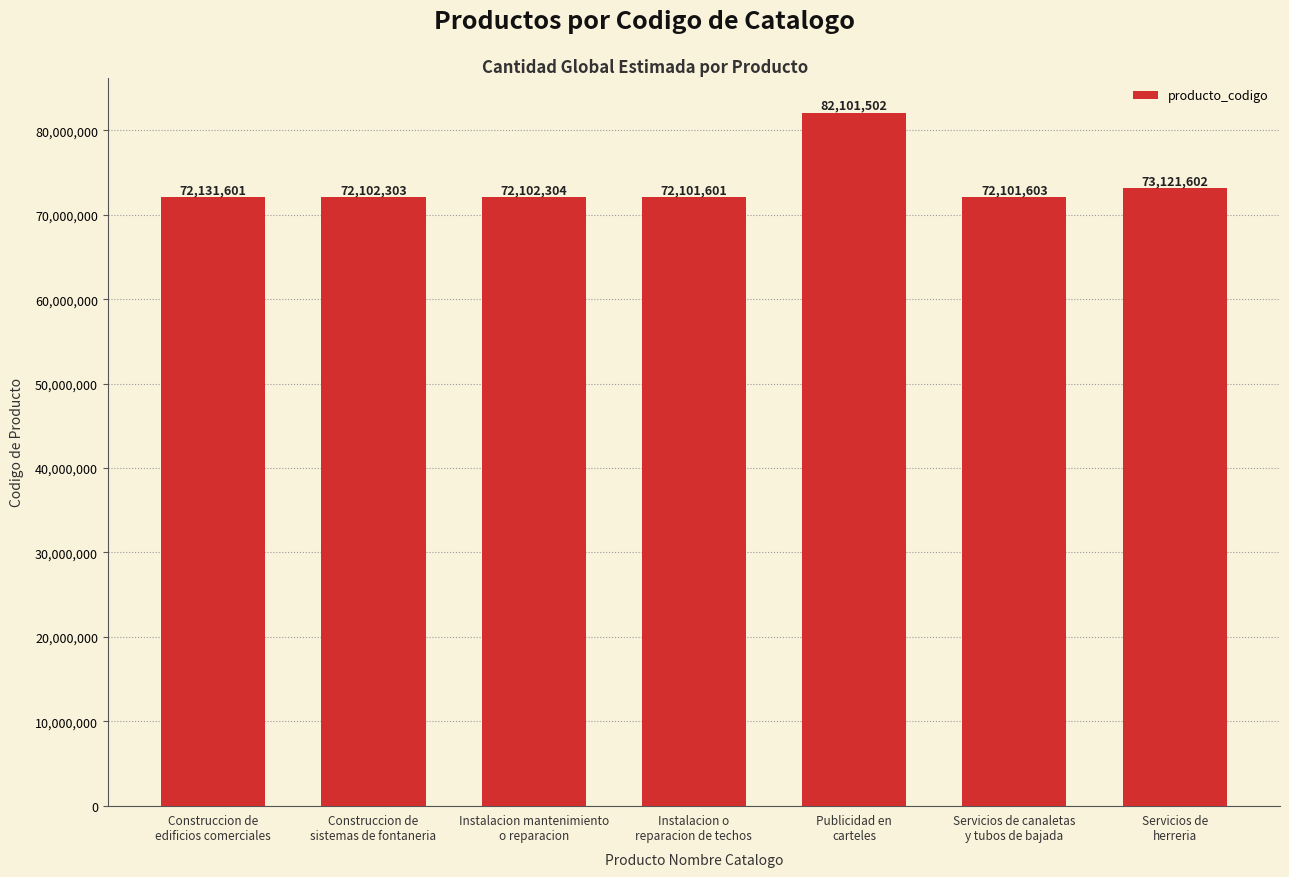

Reading left to right, extract all data points from this chart.

Construccion de
edificios comerciales=72131601	Construccion de
sistemas de fontaneria=72102303	Instalacion mantenimiento
o reparacion=72102304	Instalacion o
reparacion de techos=72101601	Publicidad en
carteles=82101502	Servicios de canaletas
y tubos de bajada=72101603	Servicios de
herreria=73121602